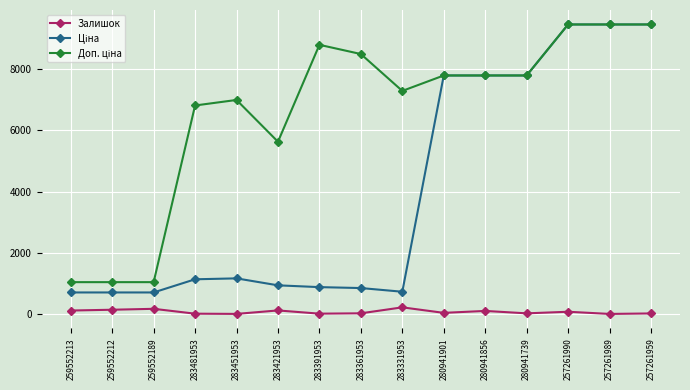

The Залишок series shows 20.0 at 257261959. True or false?

True